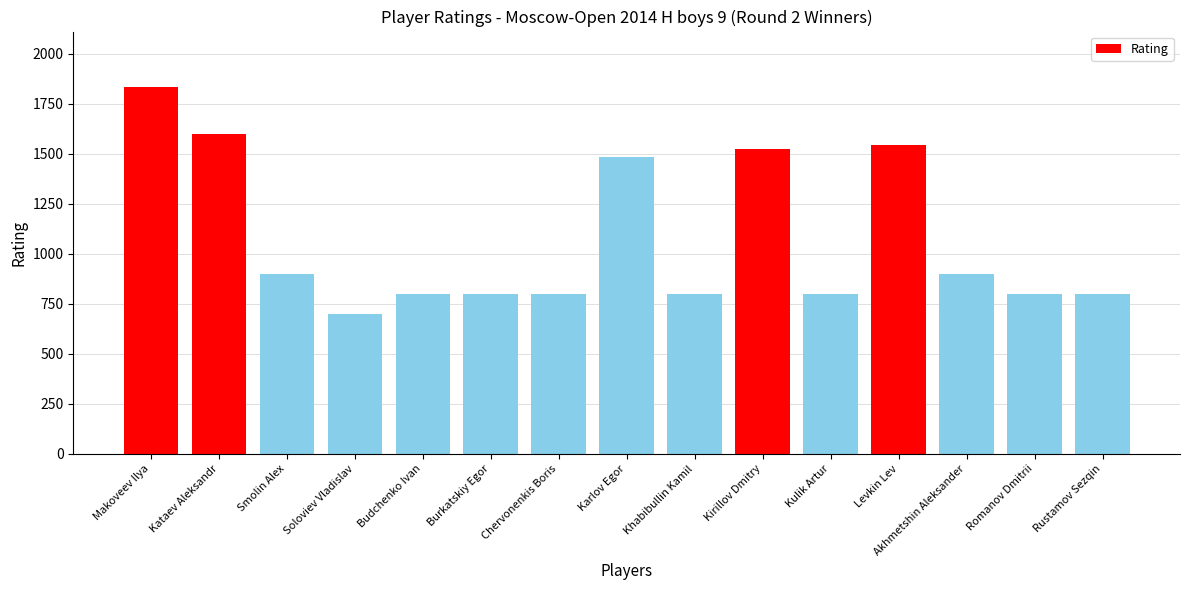

Reading left to right, list all the values displayed in this chart.

Makoveev Ilya=1836	Kataev Aleksandr=1597	Smolin Alex=900	Soloviev Vladislav=700	Budchenko Ivan=800	Burkatskiy Egor=800	Chervonenkis Boris=800	Karlov Egor=1485	Khabibullin Kamil=800	Kirillov Dmitry=1522	Kulik Artur=800	Levkin Lev=1543	Akhmetshin Aleksander=900	Romanov Dmitrii=800	Rustamov Sezqin=800